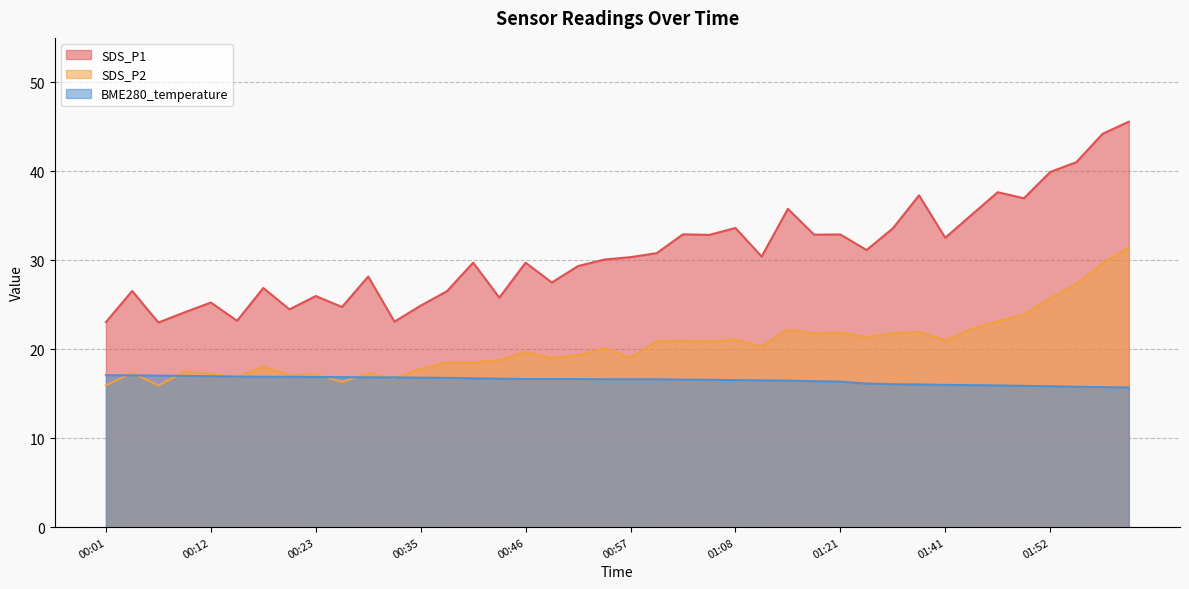

Where is the first local minimum for SDS_P2?

00:07